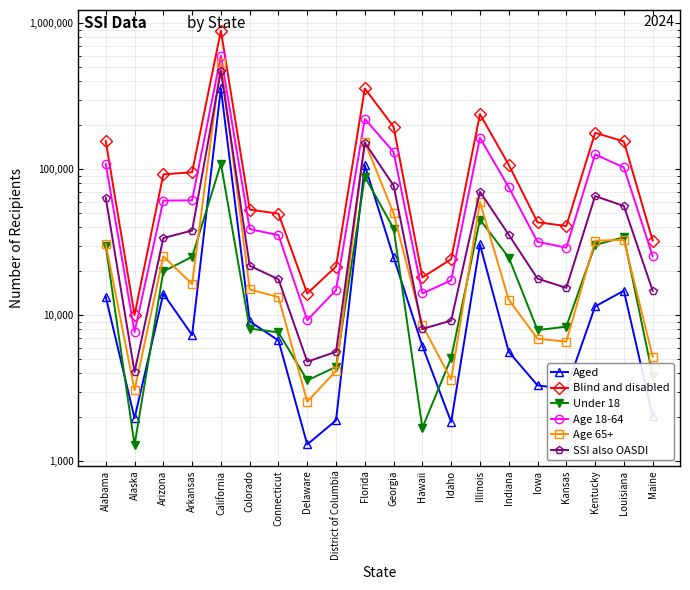

Reading right to left, list all the values displayed in this chart.

Aged: 2030	14728	11477	3124	3306	5618	30538	1857	6157	24964	106370	1905	1302	6713	9078	358546	7315	14034	1971	13368
Blind and disabled: 32485	155131	177727	40858	43334	107278	238815	24206	18173	195433	357890	21565	14082	49584	52970	889858	95421	92255	10052	155973
Under 18: 3861	34252	30290	8347	7913	24860	45223	5095	1692	39251	89075	4434	3577	7630	8103	109318	25141	19952	1291	29965
Age 18-64: 25443	102843	126481	29041	31826	75256	164514	17341	14092	131317	221428	14873	9253	35364	38919	600768	61246	61010	7664	108629
Age 65+: 5211	32764	32433	6594	6901	12780	59616	3627	8546	49829	153757	4163	2554	13303	15026	538318	16349	25327	3068	30747
SSI also OASDI: 14720	56029	65545	15396	17809	35609	70193	9187	8058	77386	152302	5616	4806	17643	21813	472442	38026	33803	4083	63842